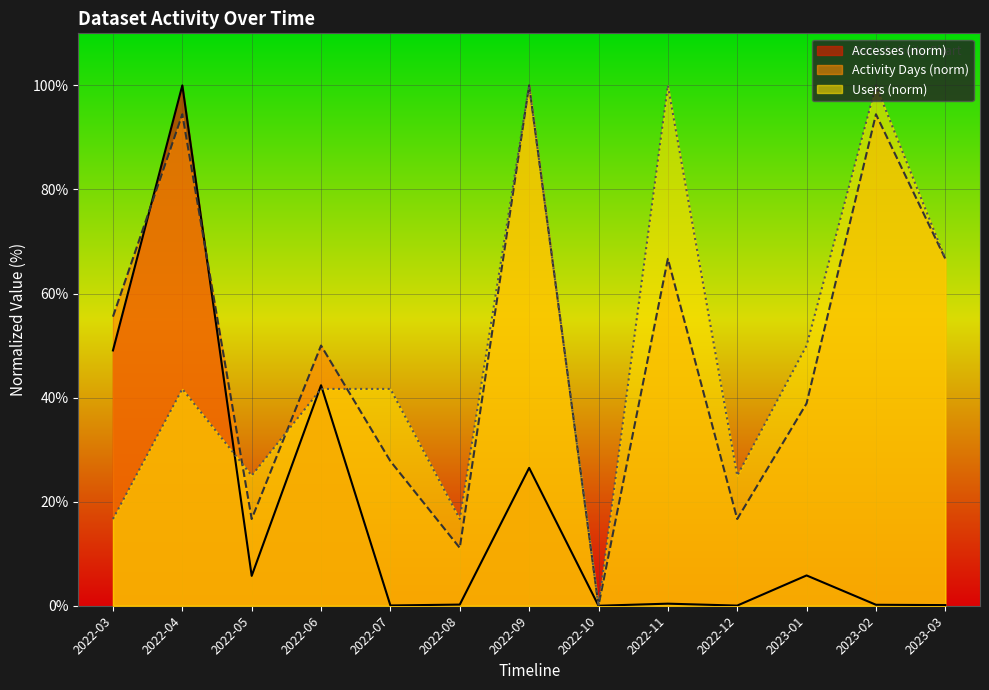

What position from the right is 2022-10?

6